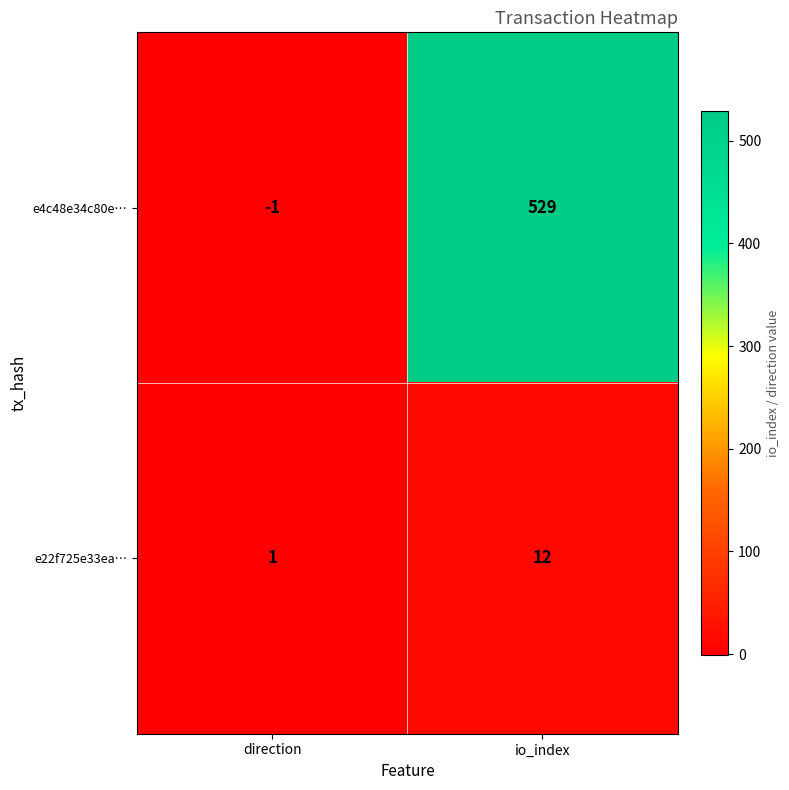

List the series in order of their peak value, highest first.

e4c48e34c80e…, e22f725e33ea…